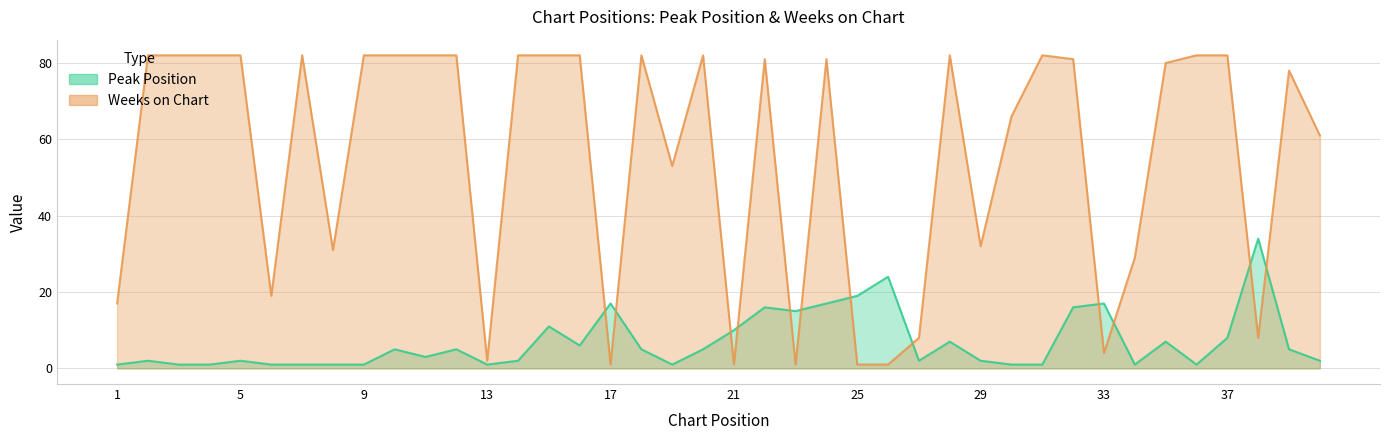

At 21, list the series in order from smallest to largest.

Weeks on Chart, Peak Position